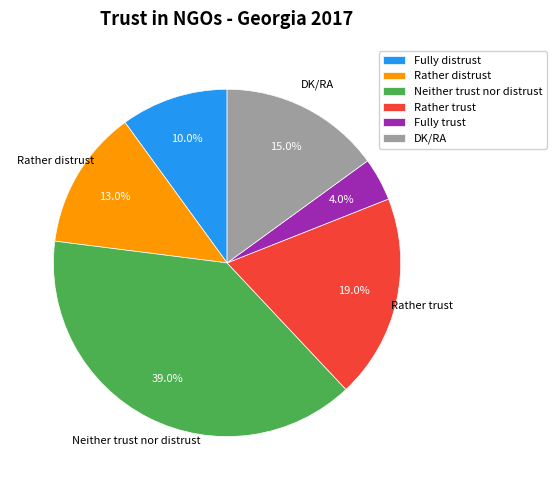

Does Fully distrust account for over 50% of the chart?

No